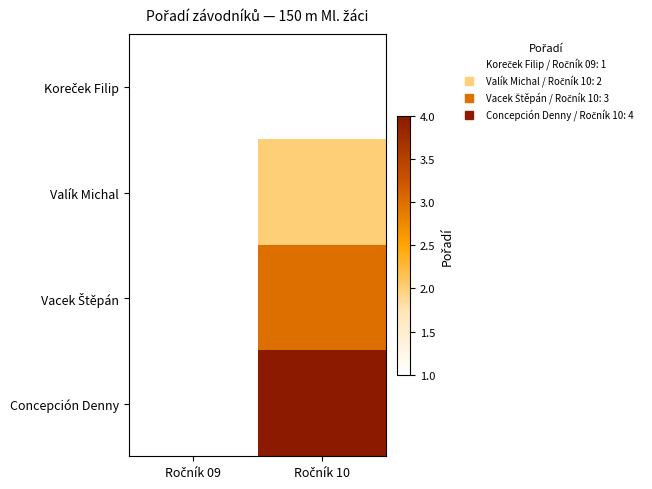

Is the value of Vacek Štěpán at Ročník 09 greater than the value of Concepción Denny at Ročník 09?

No